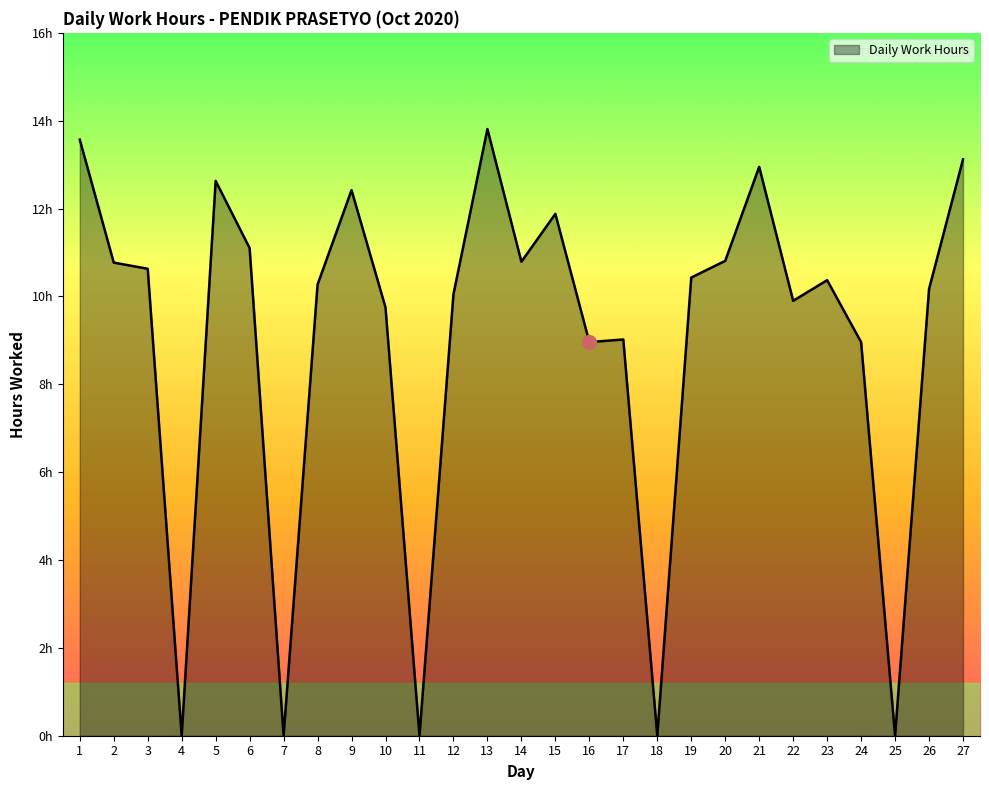

Reading right to left, what are all the values shown in this chart?

27=13.1	26=10.2	25=0.0	24=9.0	23=10.4	22=9.9	21=12.9	20=10.8	19=10.4	18=0.0	17=9.0	16=9.0	15=11.9	14=10.8	13=13.8	12=10.1	11=0.0	10=9.8	9=12.4	8=10.3	7=0.0	6=11.1	5=12.6	4=0.0	3=10.6	2=10.8	1=13.6